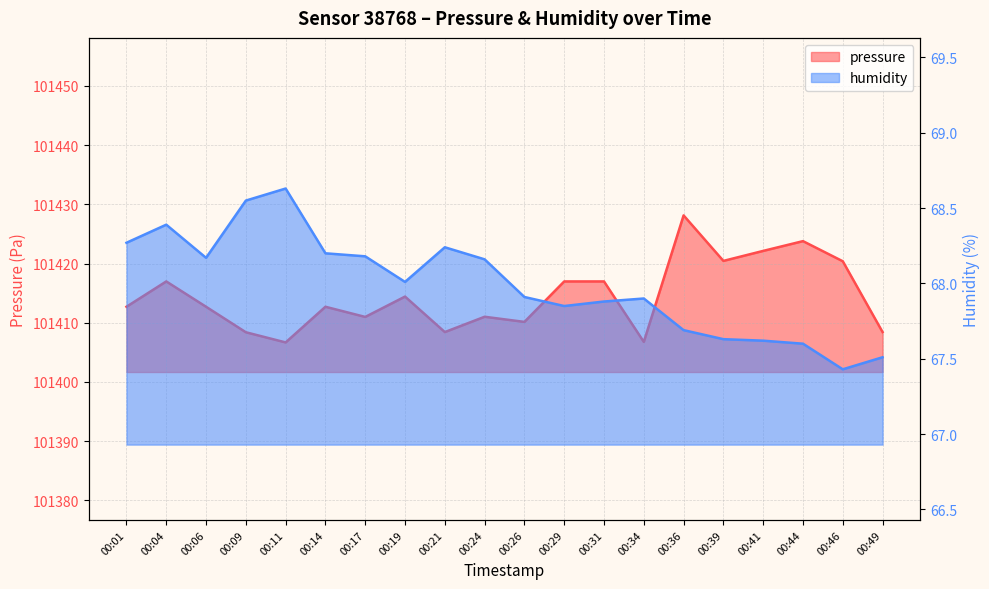

Which category has the highest value across all series?

00:36